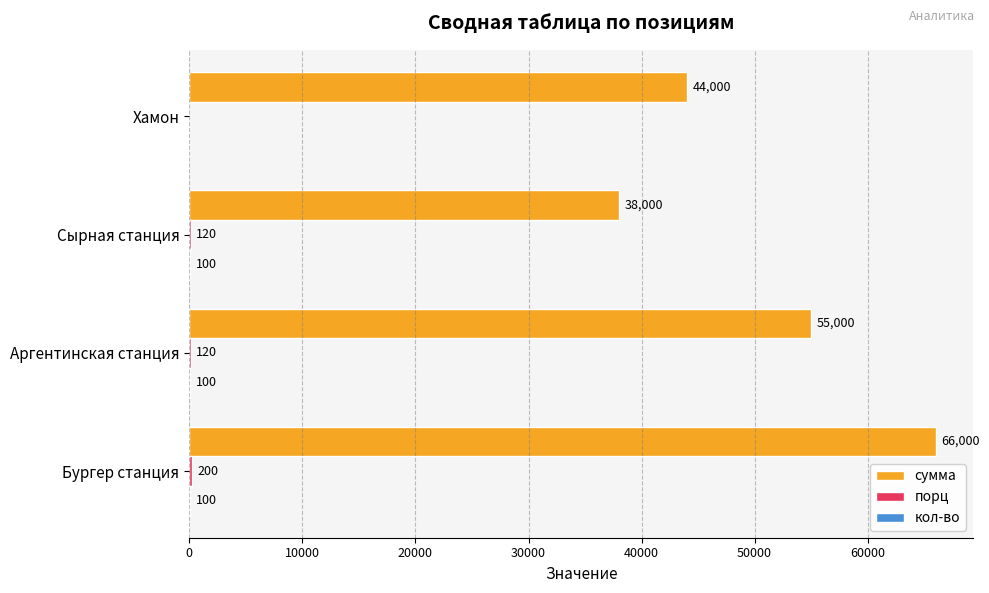

Between Бургер станция and Аргентинская станция, which series saw the biggest shift?

сумма